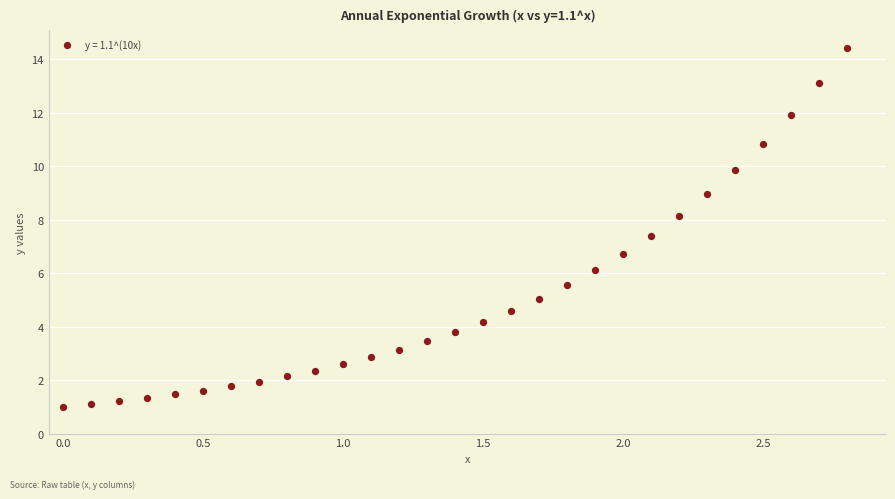

What is the range of X values (max minus min)?

2.8